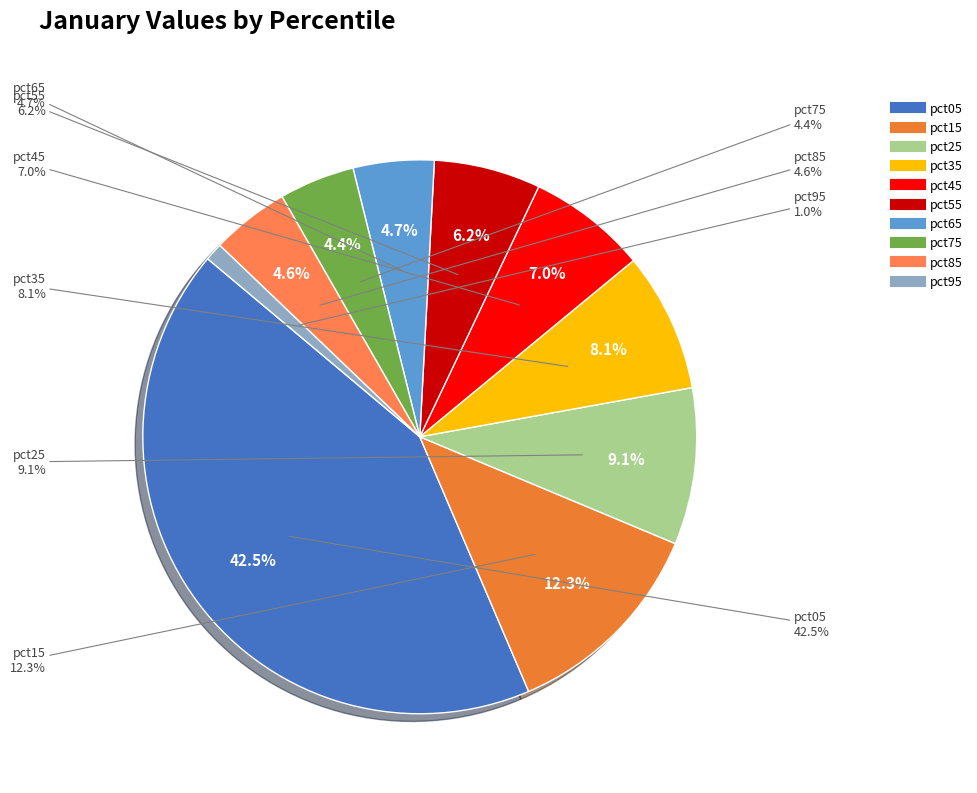

How many segments does this pie chart have?

10